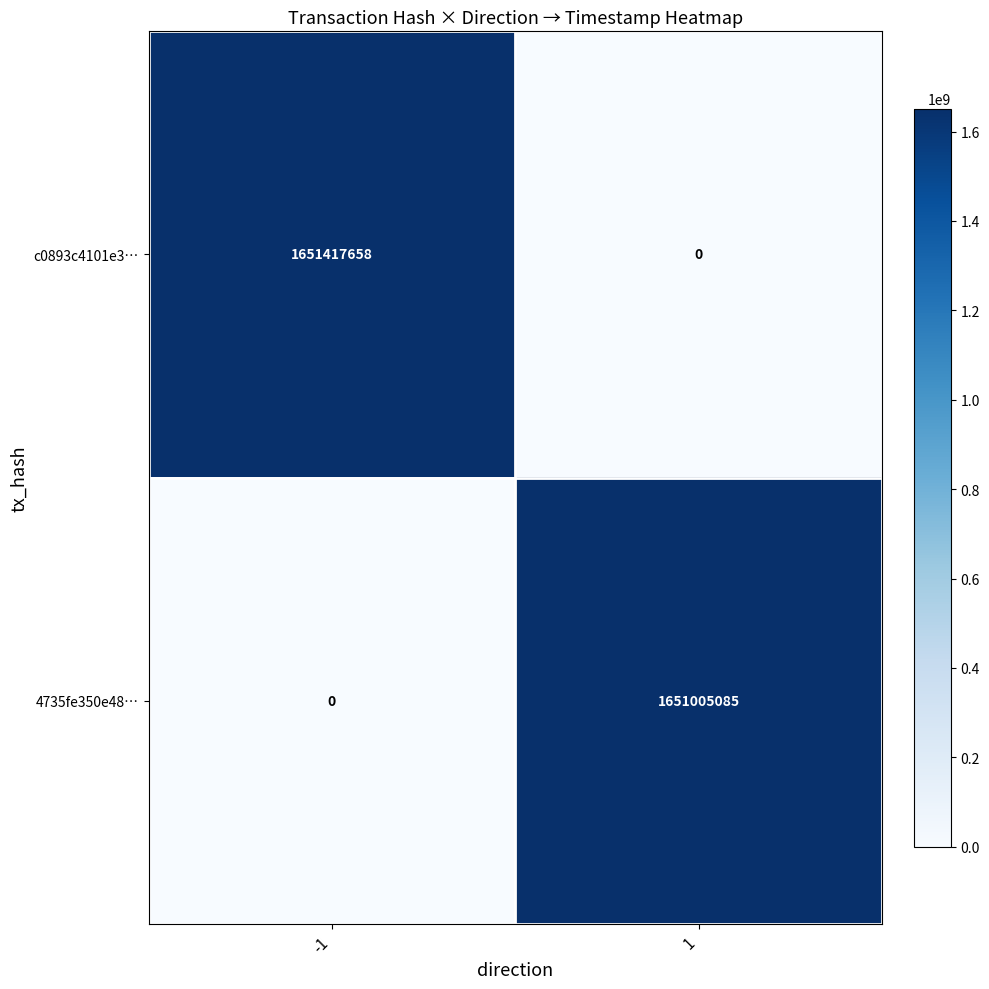

What is the difference between the maximum and minimum values in the c0893c4101e3… series?

1651417658